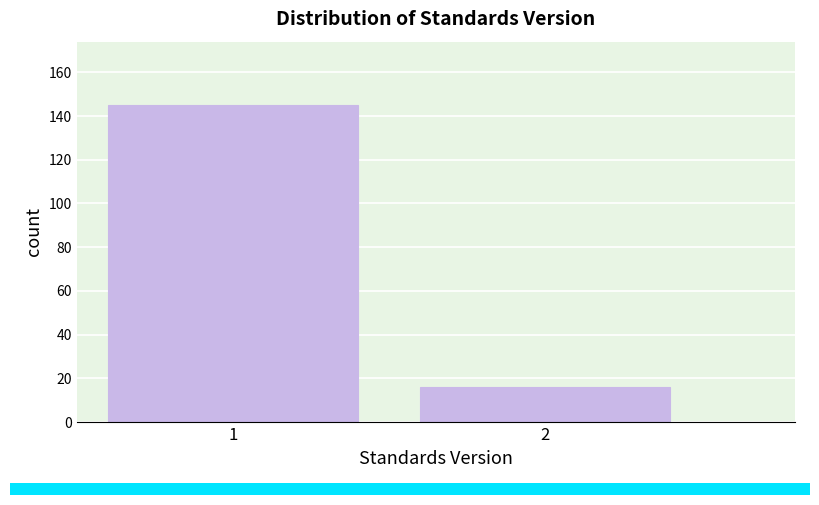

Reading left to right, extract all data points from this chart.

1=145	2=16